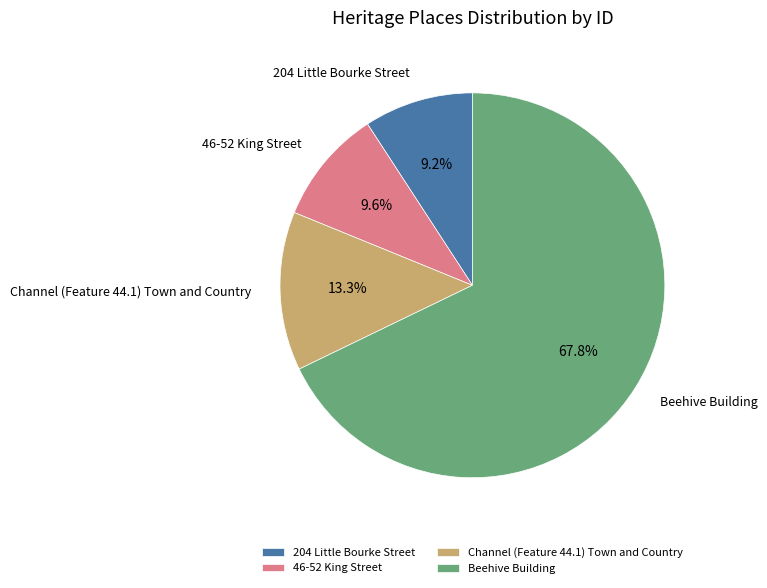

How many slices are in this pie chart?

4